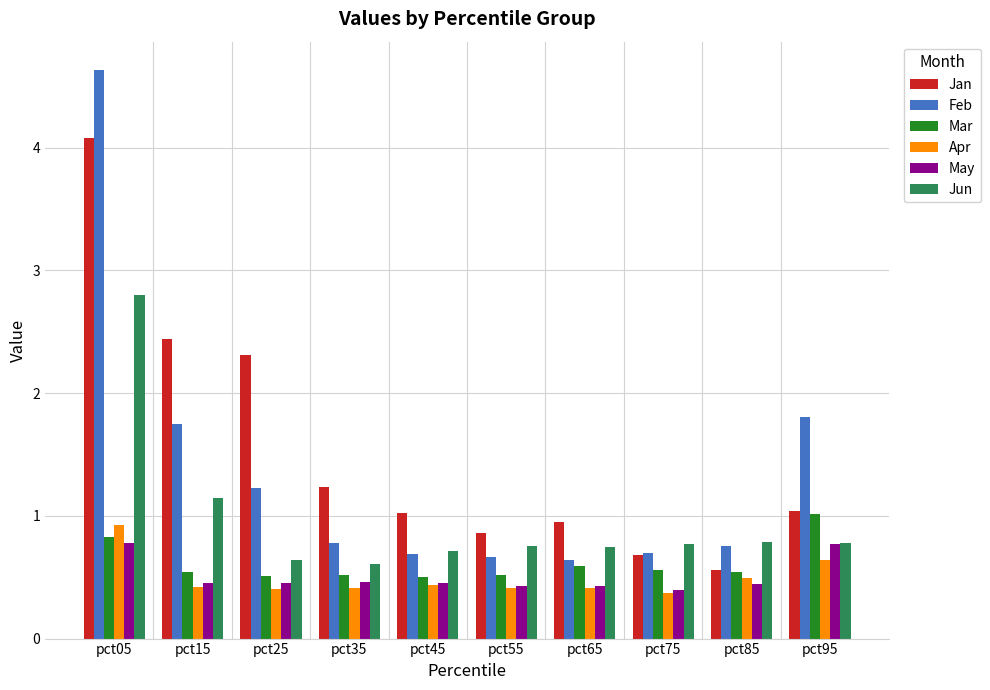

Is the value of Jan at pct45 greater than the value of Apr at pct45?

Yes